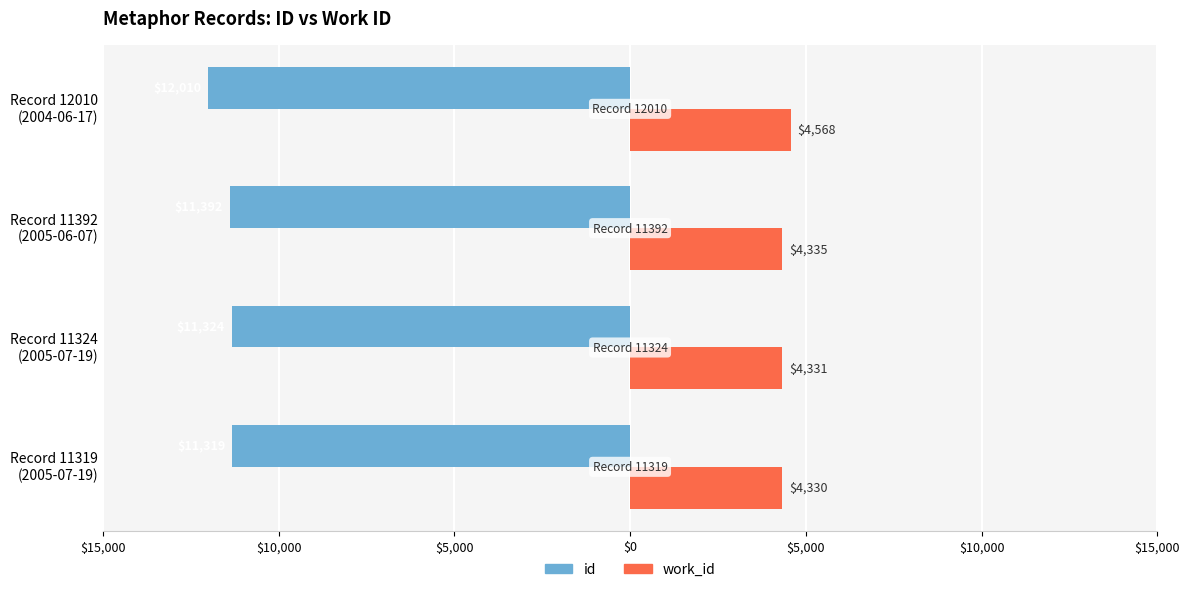

Which series has the largest range (max minus min)?

id